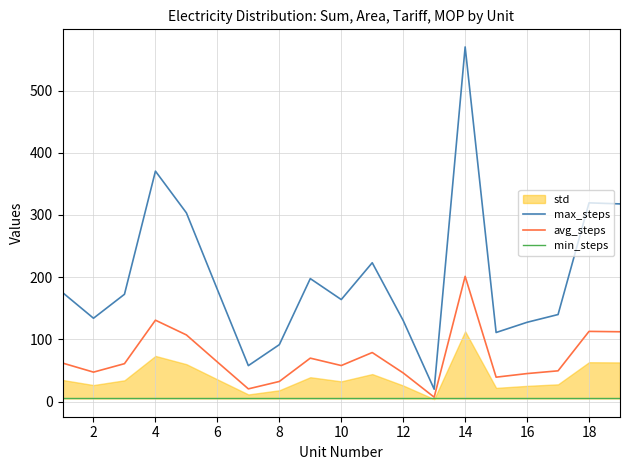

At which label does max_steps reach its peak?

14